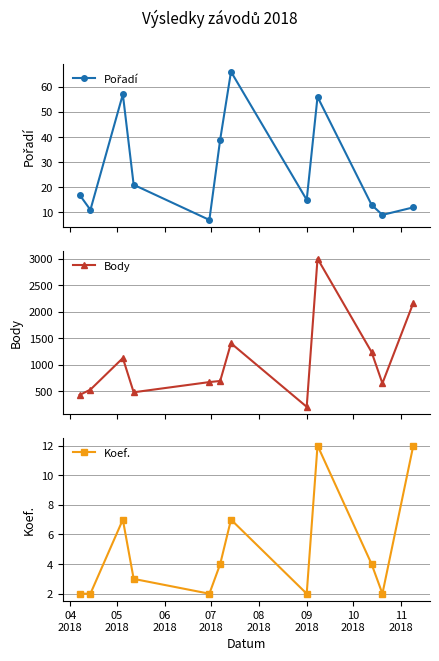

Which series has the widest spread of values?

Body